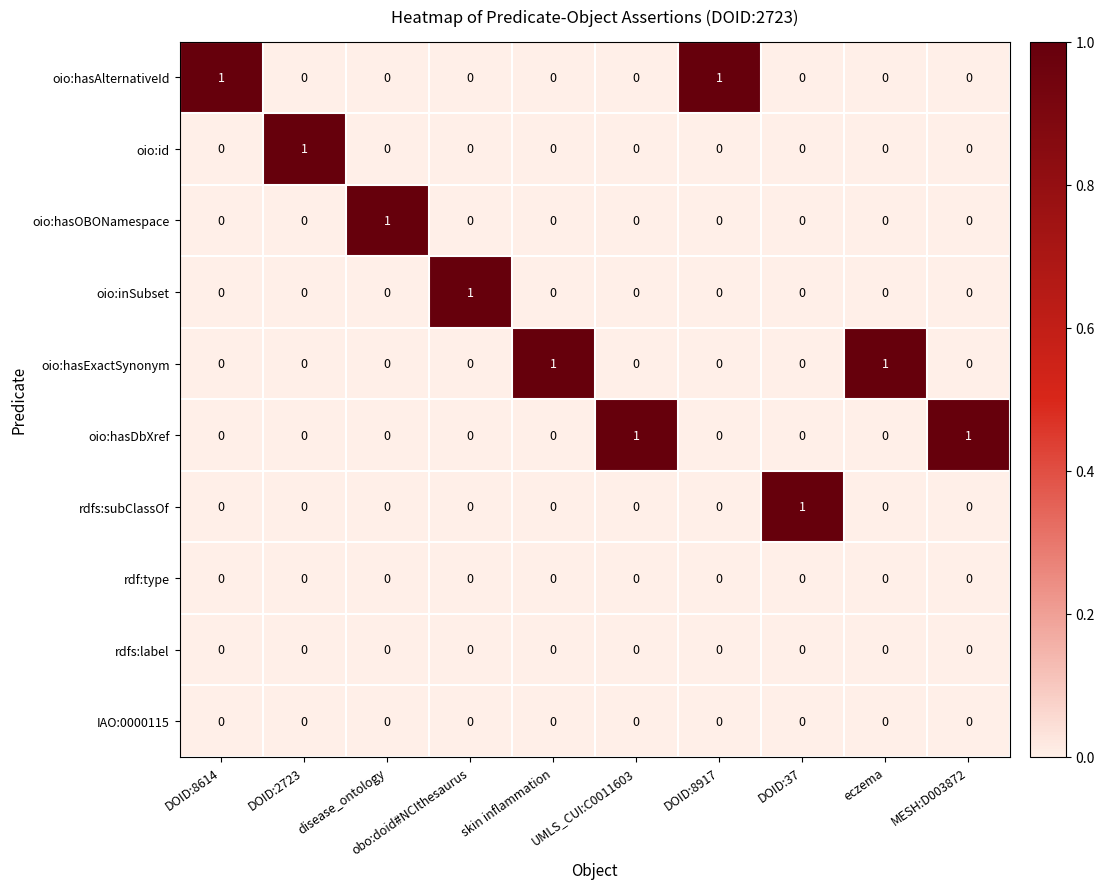

How many categories are shown in the chart?

10